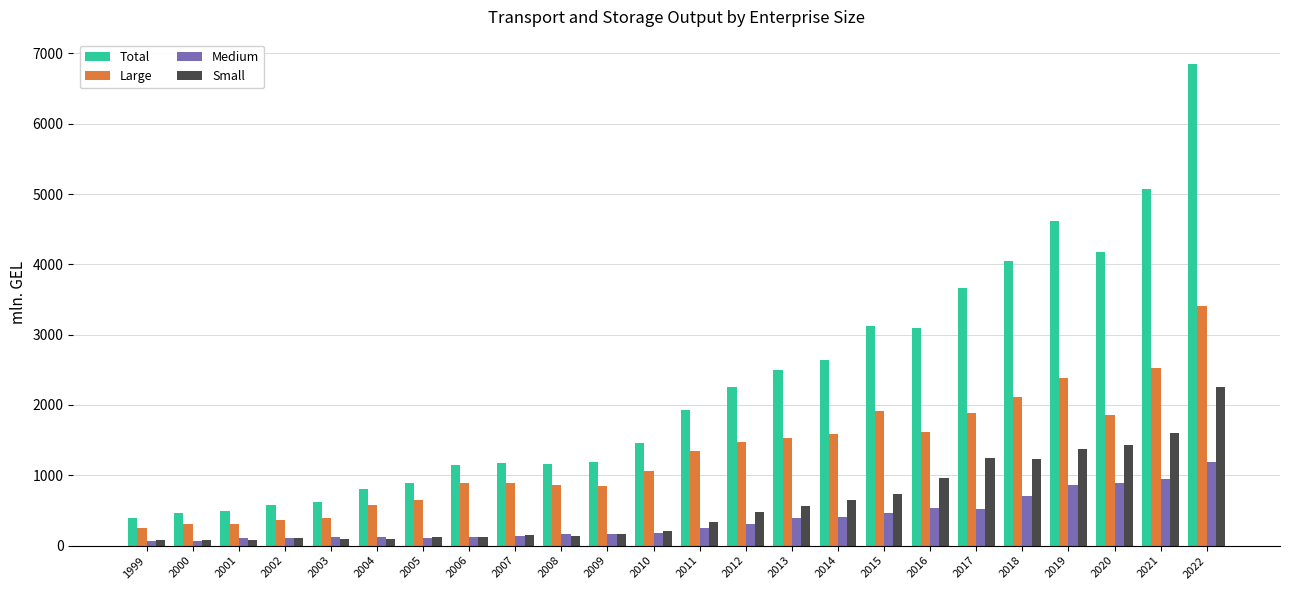

How many bars are there in each group?

4